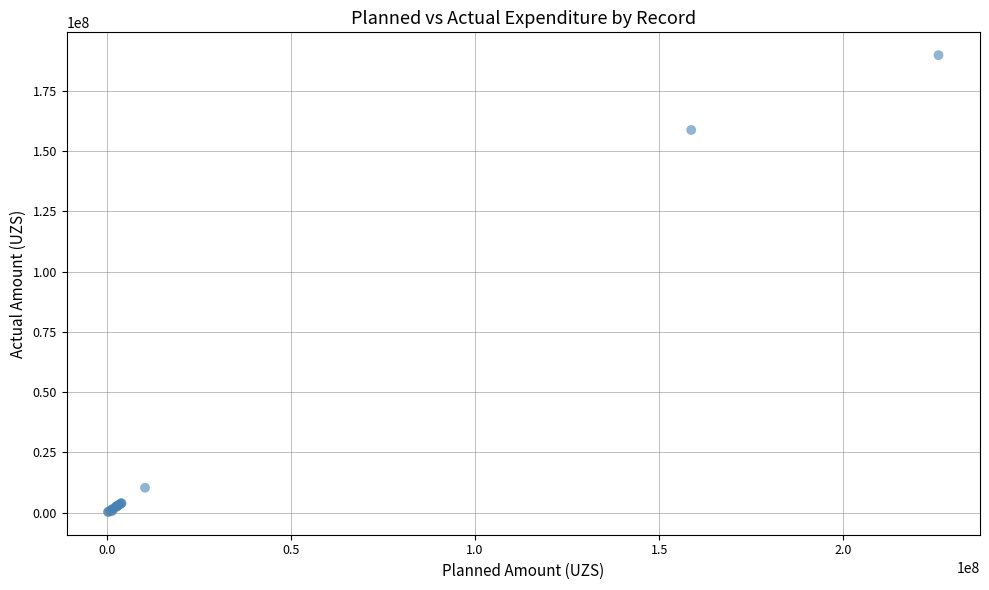

What Y value in the scatter plot is closest to 95032800?

158685000